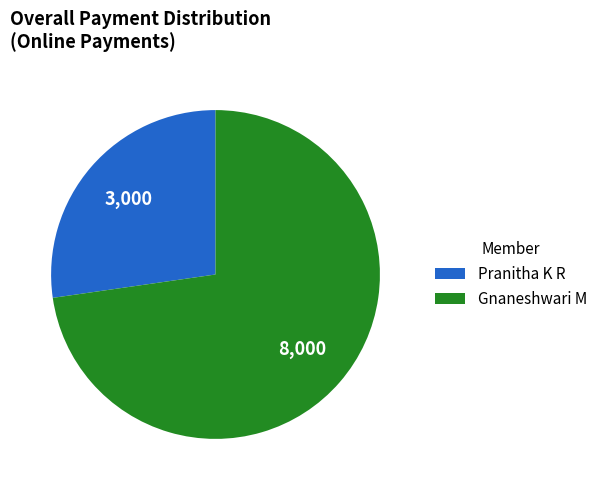

Does any single category account for the majority?

Yes